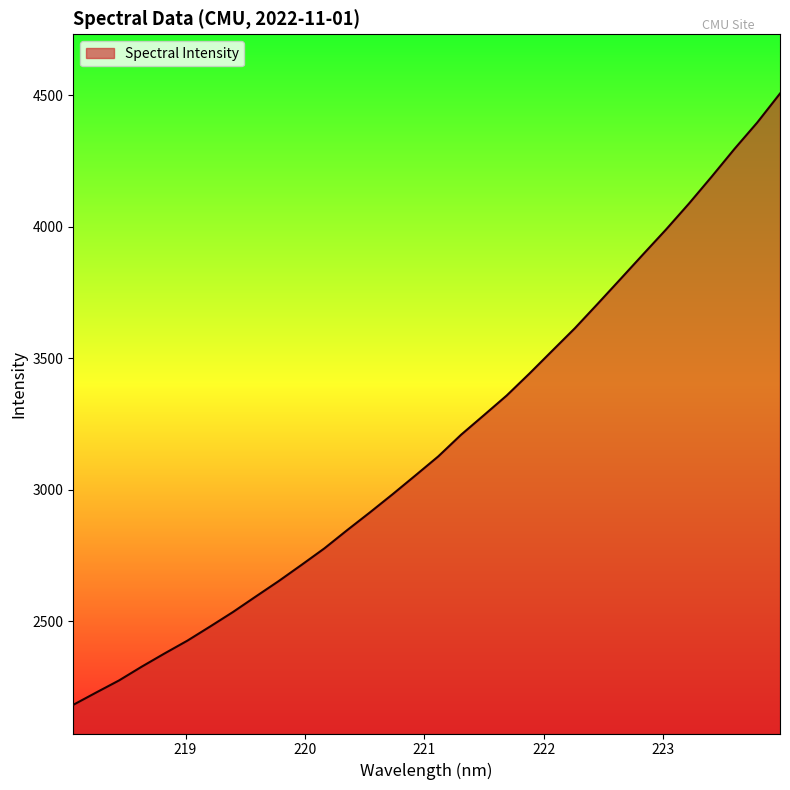

What is the greatest value displayed?

4506.3